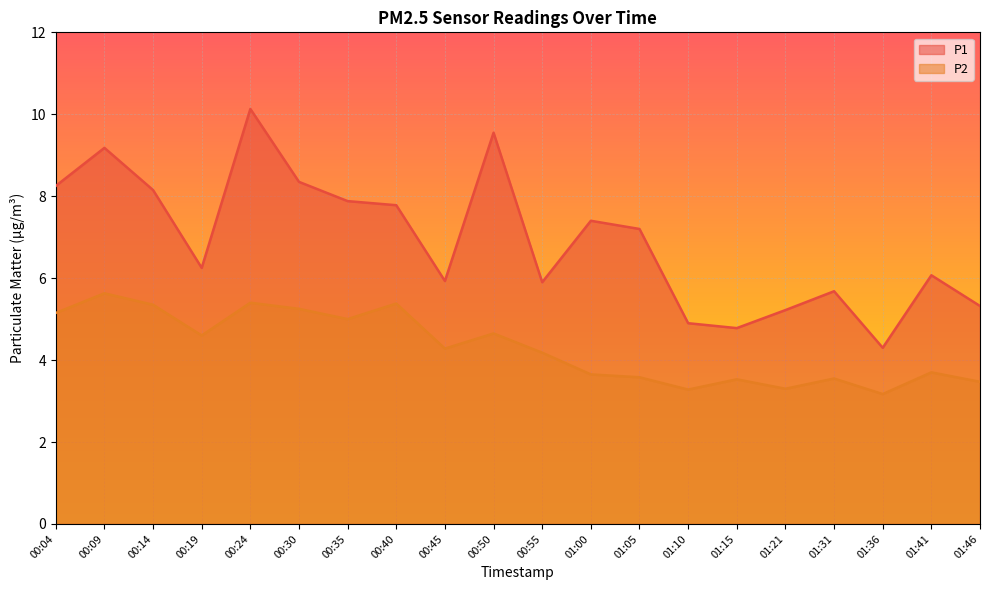

What is the sum of all P2 values?

86.1